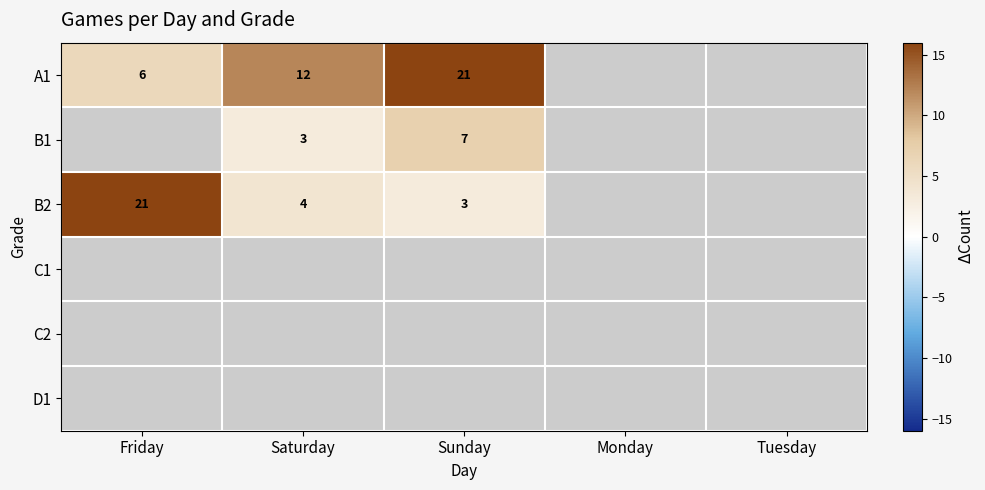

True or false: A1 has a value of 12 at Saturday.

True